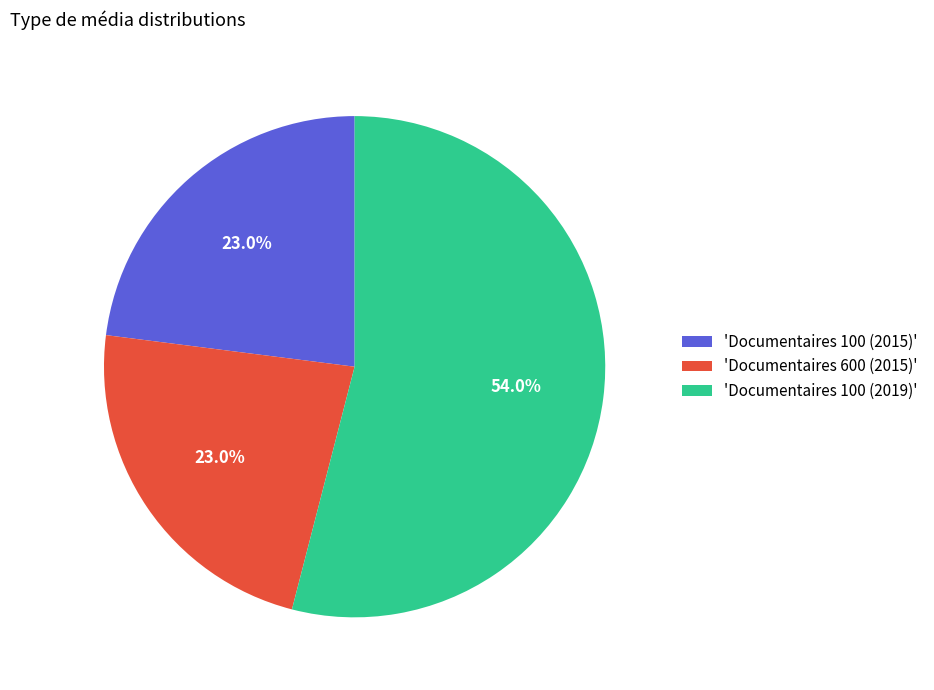

Which slice is the largest?

'Documentaires 100 (2019)'